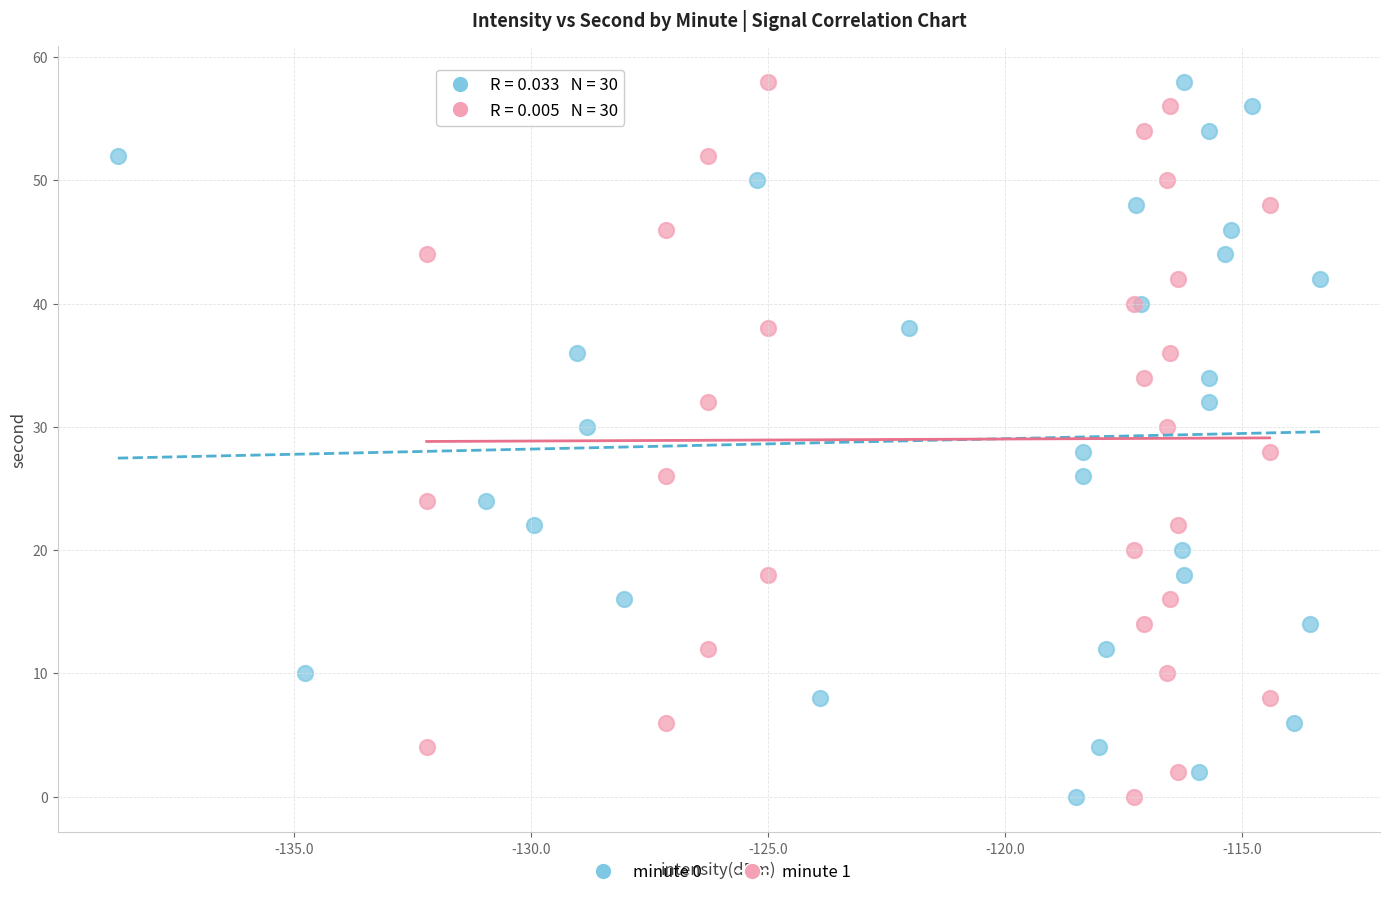

What are all the series names shown in the legend?

minute 0, minute 1